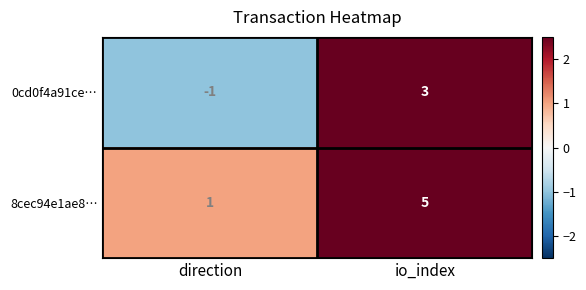

Reading left to right, extract all data points from this chart.

0cd0f4a91ce…: -1	3
8cec94e1ae8…: 1	5